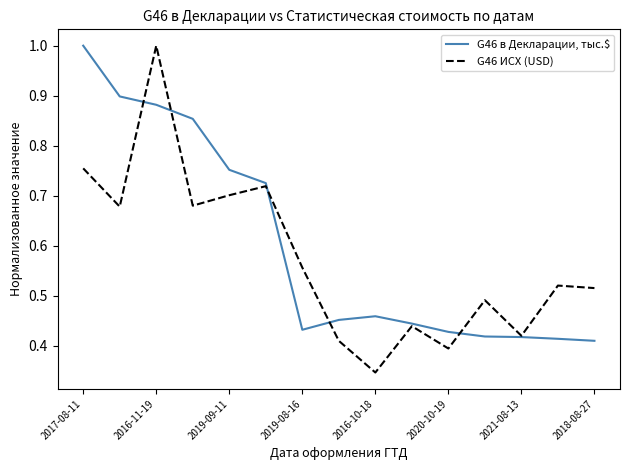

What is the greatest value displayed?

1.0